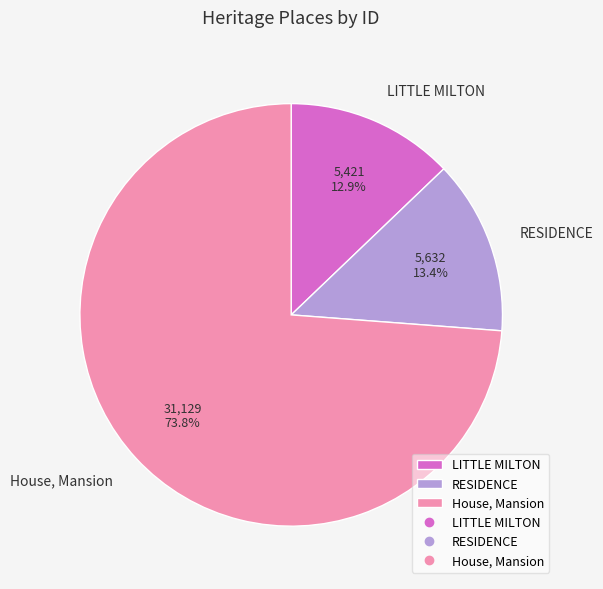

To the nearest percent, what is the average slice percentage?

33%